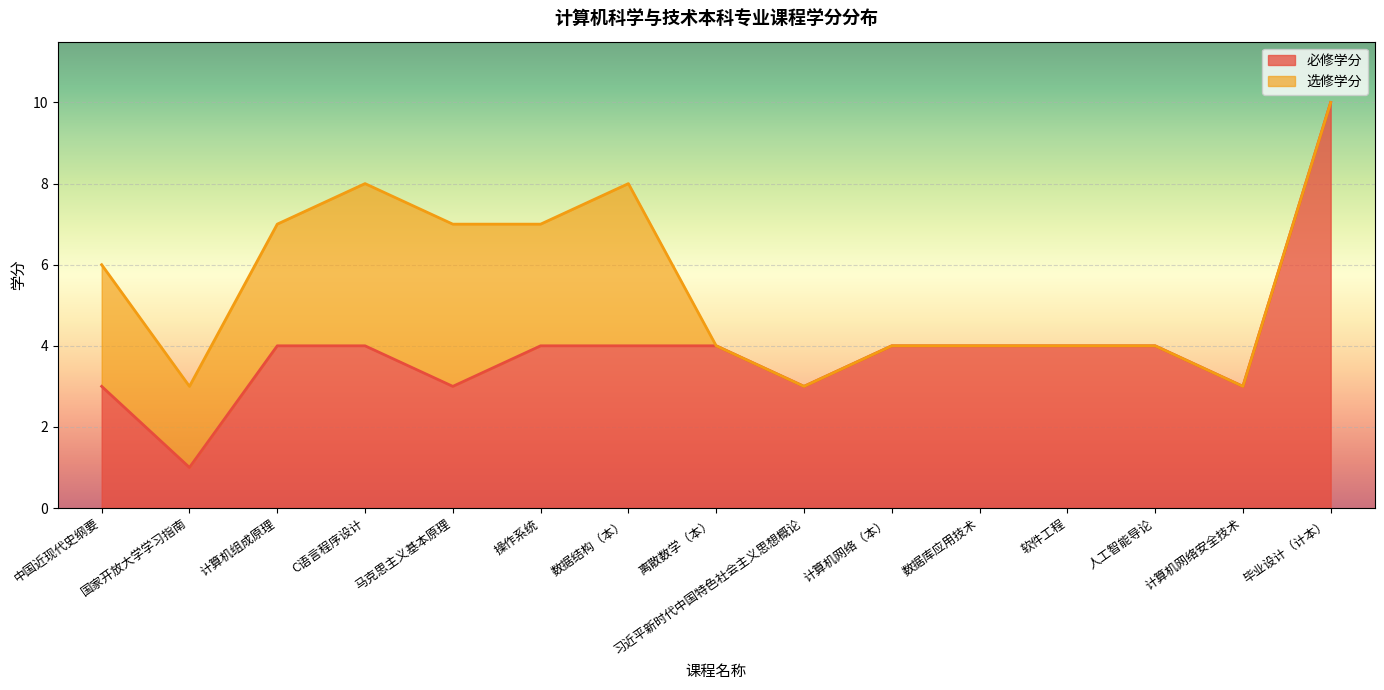

Is it true that the value at 马克思主义基本原理 is 2?

False